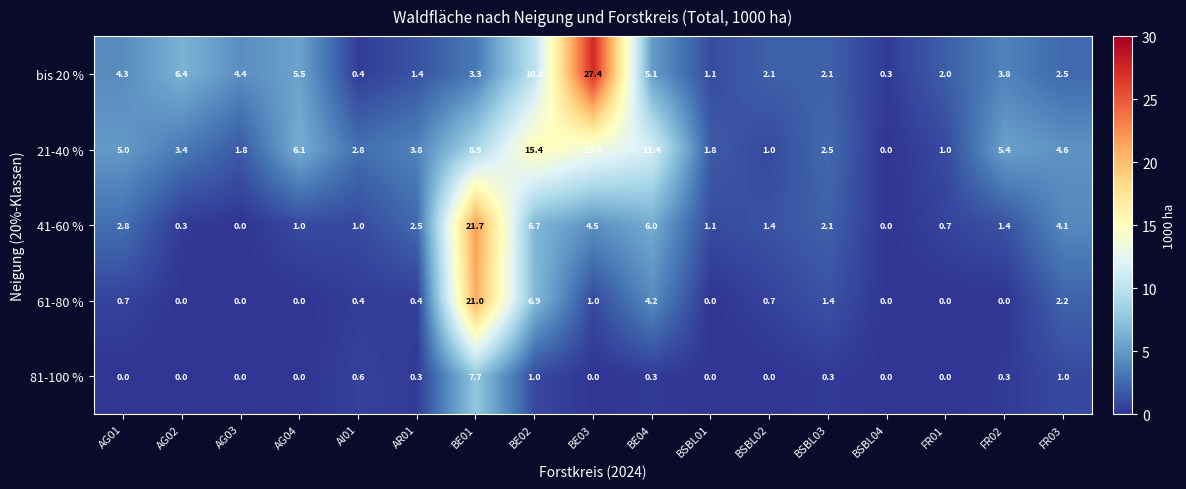

List the series in order of their peak value, highest first.

bis 20 %, 41-60 %, 61-80 %, 21-40 %, 81-100 %